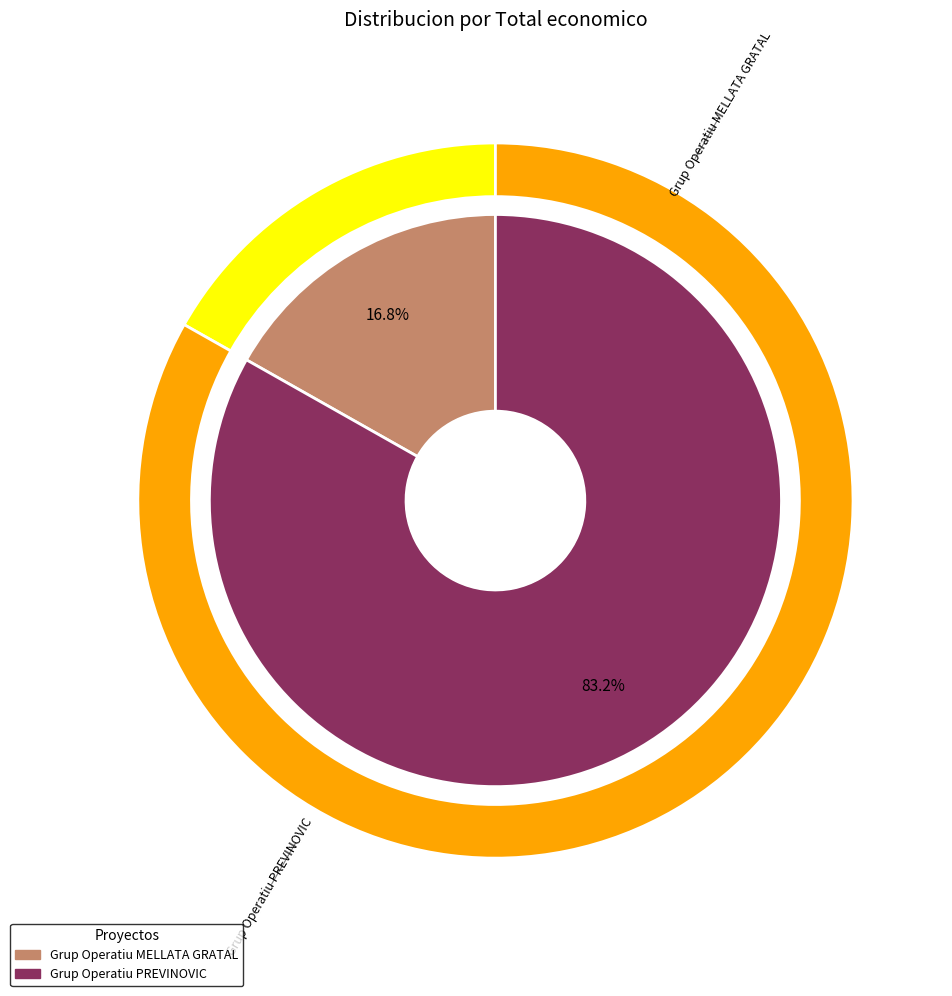

Which has a higher value, Grup Operatiu MELLATA GRATAL or Grup Operatiu PREVINOVIC?

Grup Operatiu PREVINOVIC